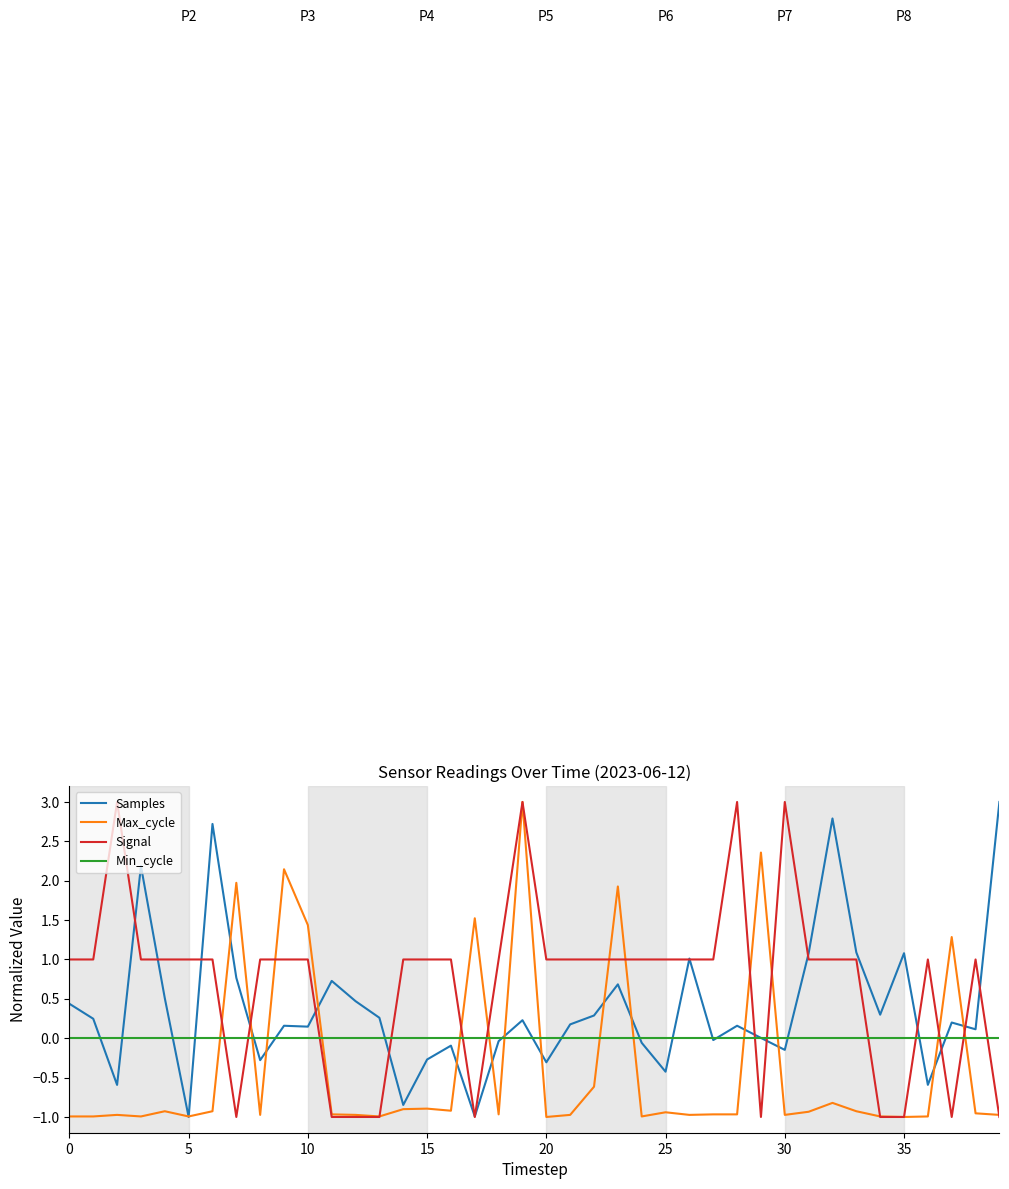

What is the maximum value shown in the chart?

3.0